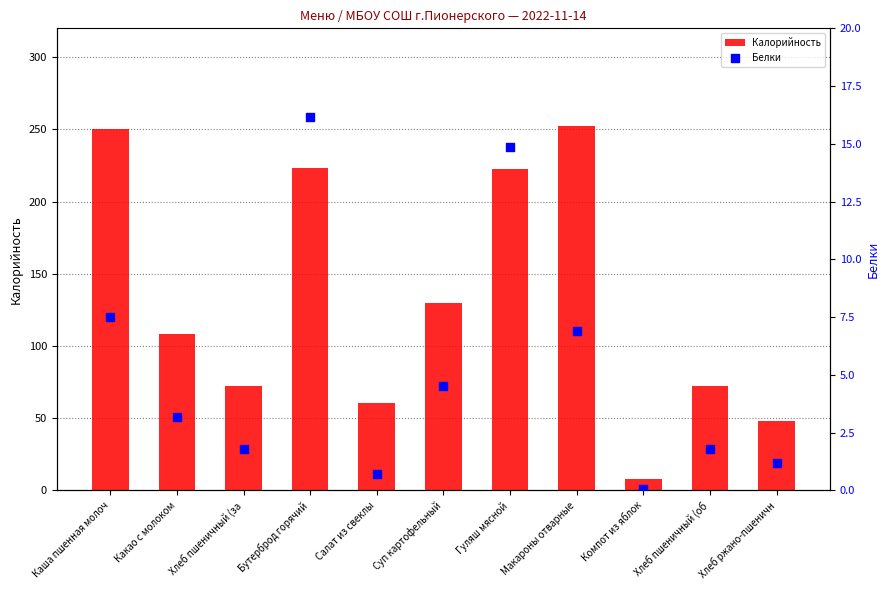

Which series reaches the maximum Y coordinate?

Калорийность